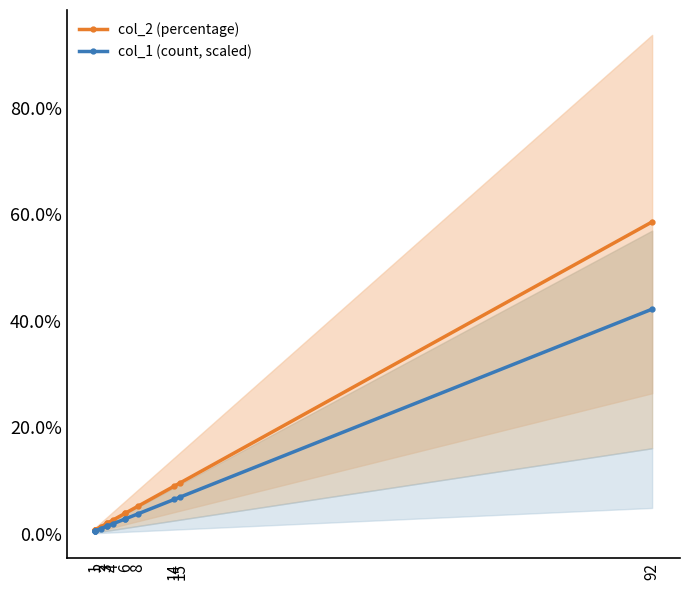

What is the average value of the col_2 (percentage) series?

7.1